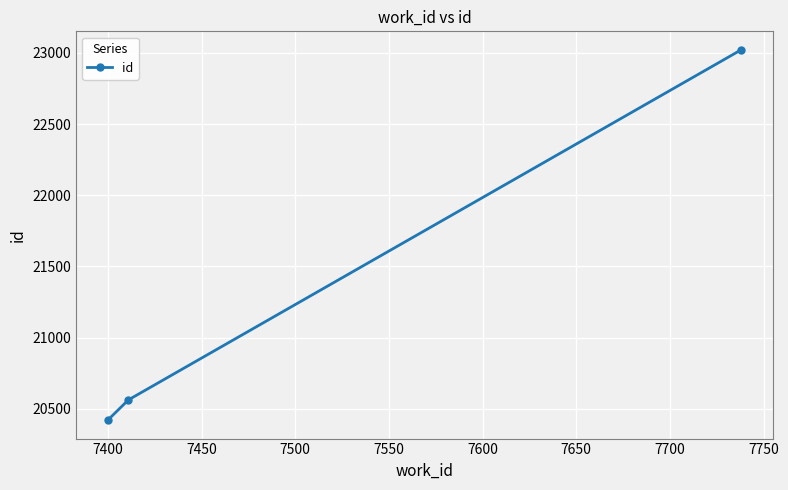

What is the value of the 3rd point from the left?

23021